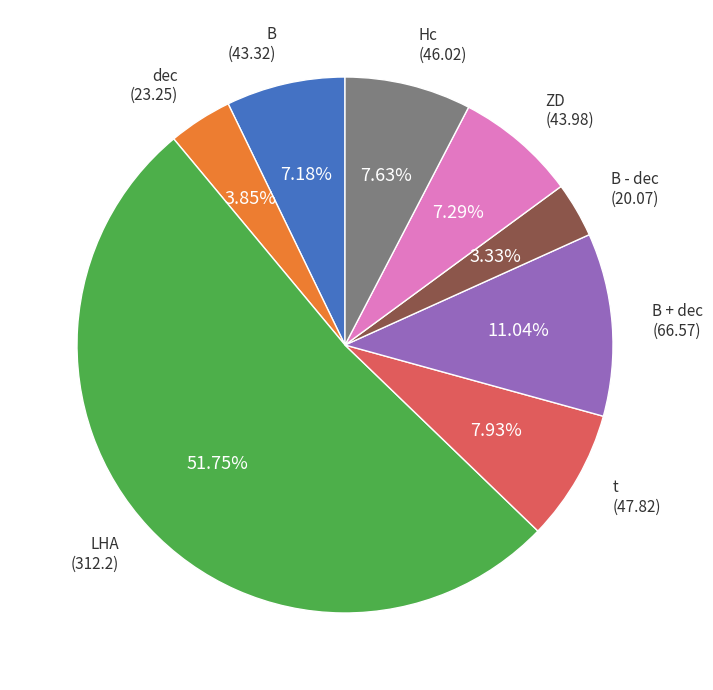

How many segments does this pie chart have?

8